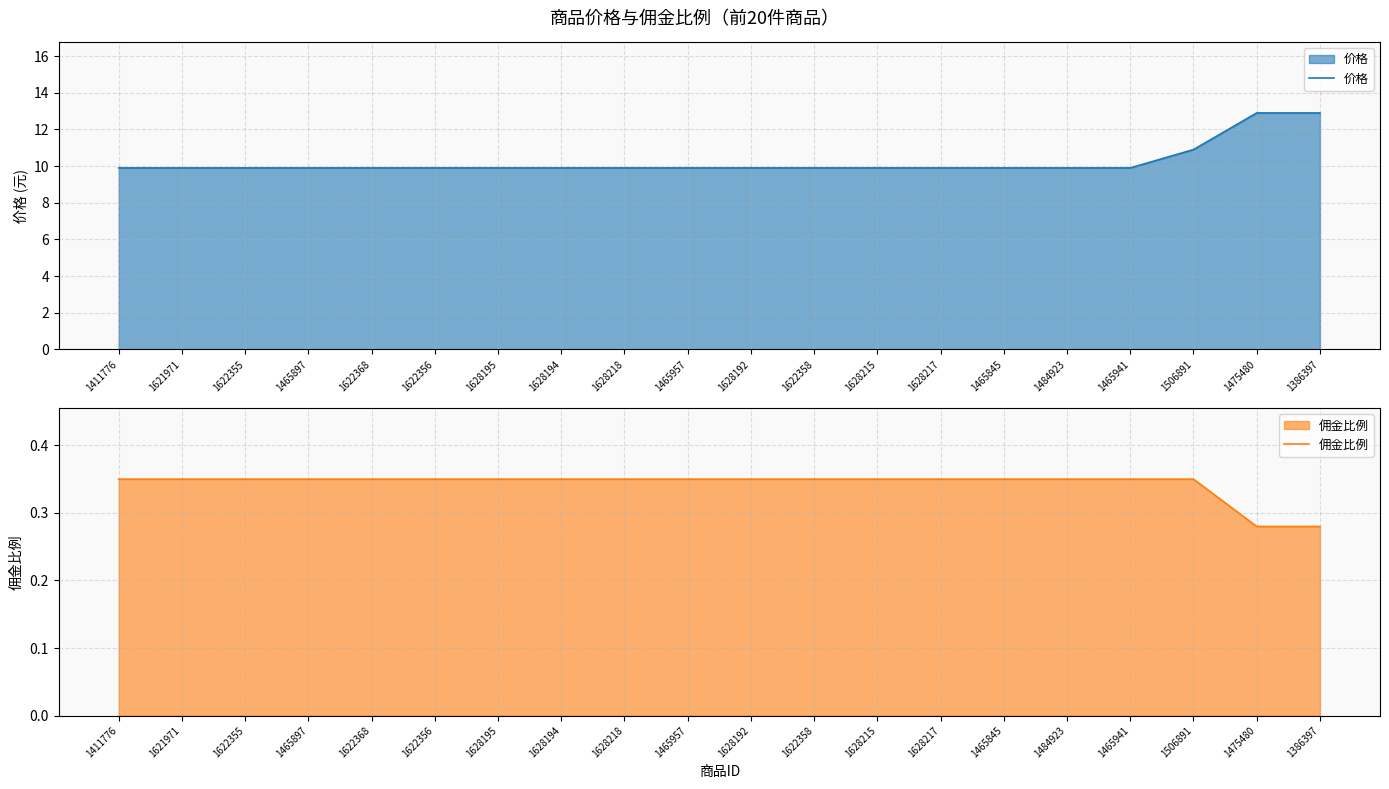

At which label is 佣金比例 closest to 0?

1475480